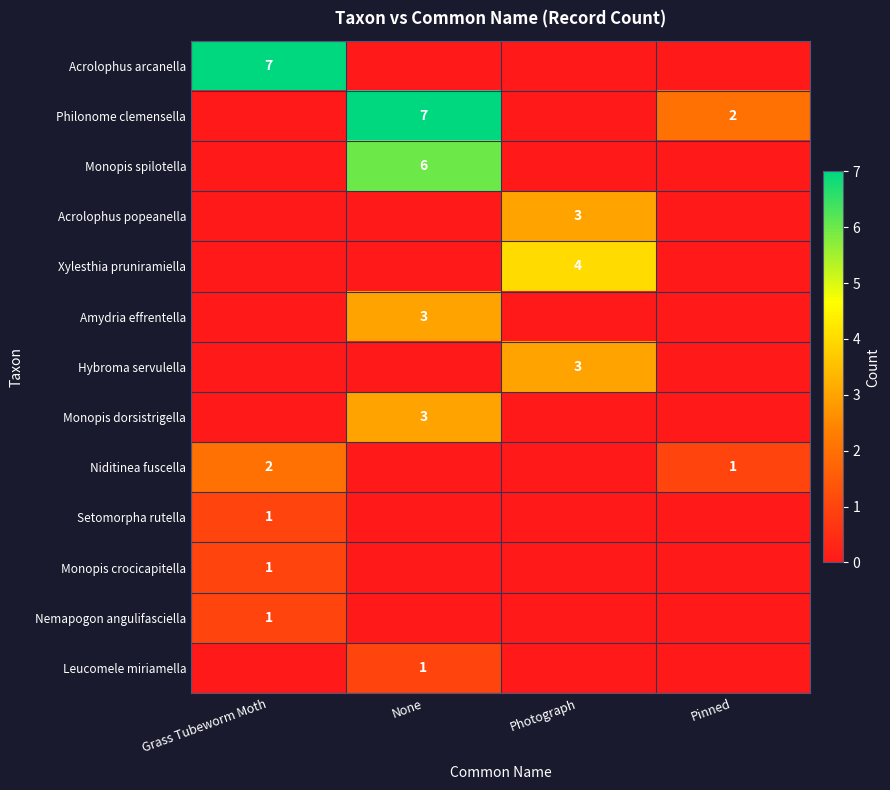

The Niditinea fuscella series shows 0 at Pinned. True or false?

False